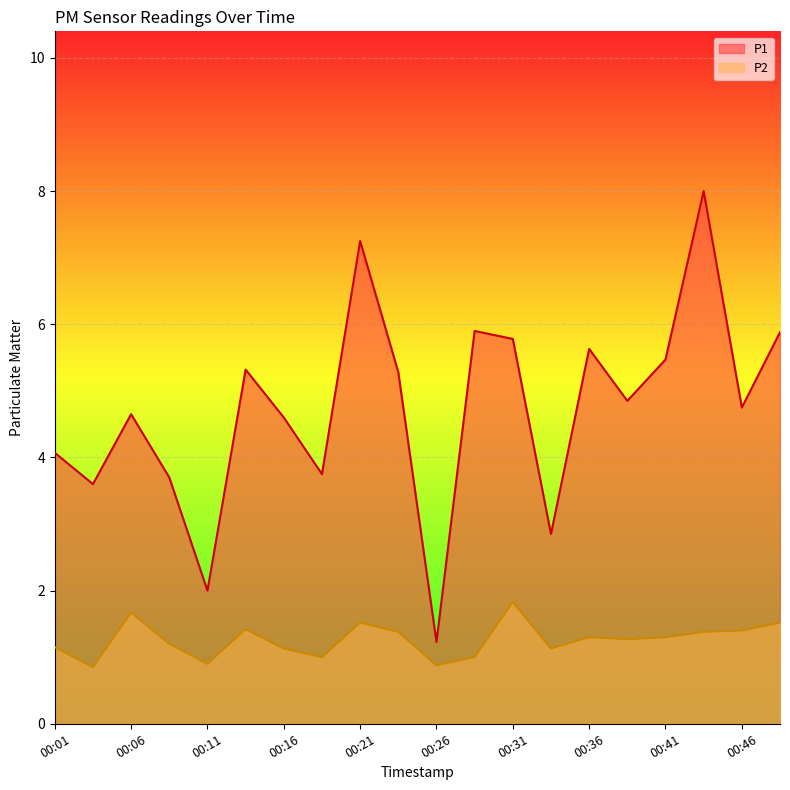

What is the difference between the maximum and minimum values in the P1 series?

6.8